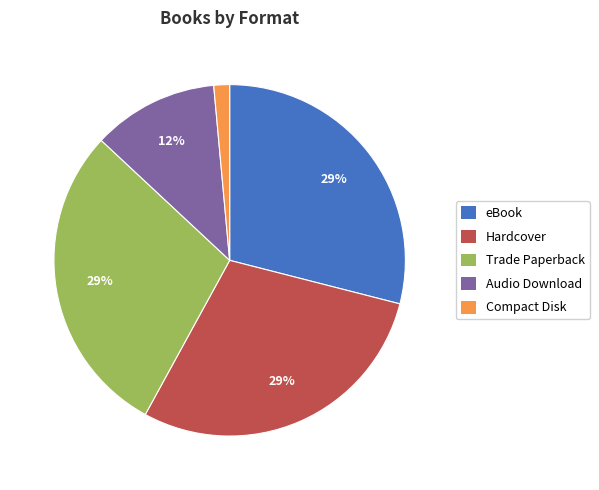

How many segments does this pie chart have?

5